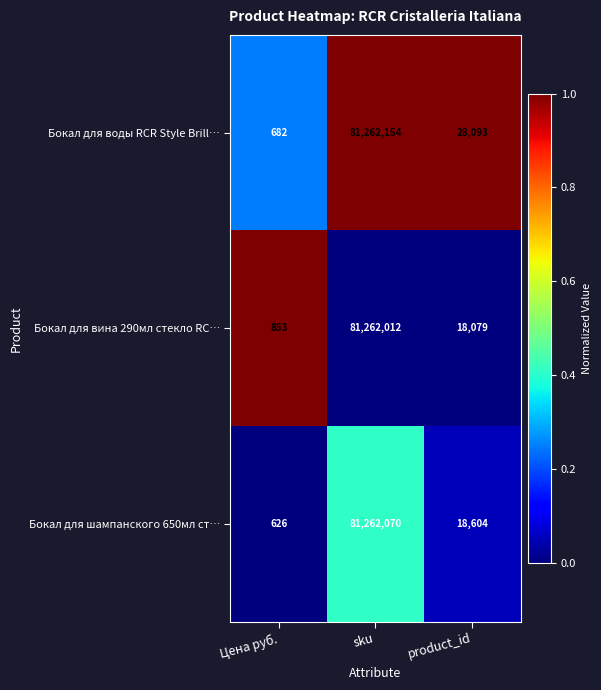

Between Цена руб. and sku, which series saw the biggest shift?

Бокал для воды RCR Style Brill…